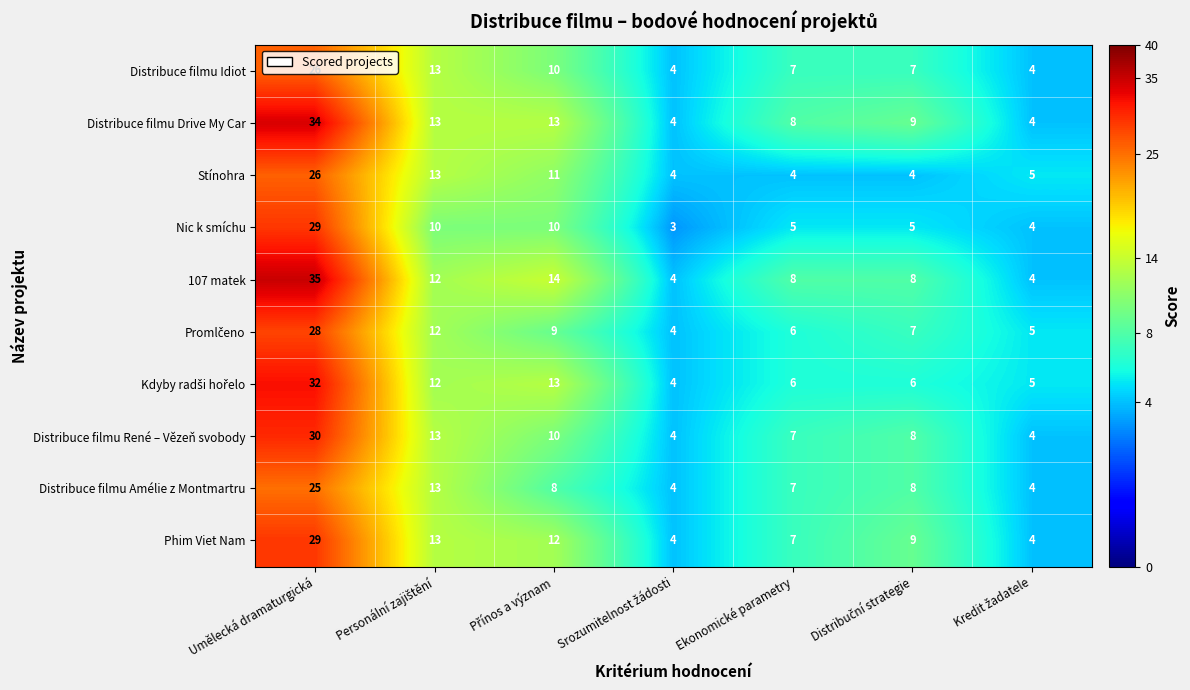

The Nic k smíchu series shows 17 at Umělecká dramaturgická. True or false?

False